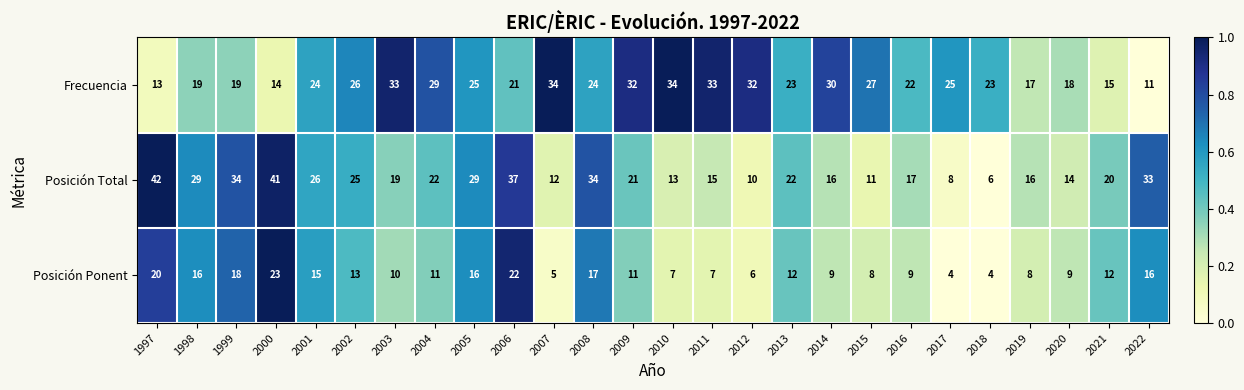

Read the Posición Ponent value at 1998, to the nearest 10.

20